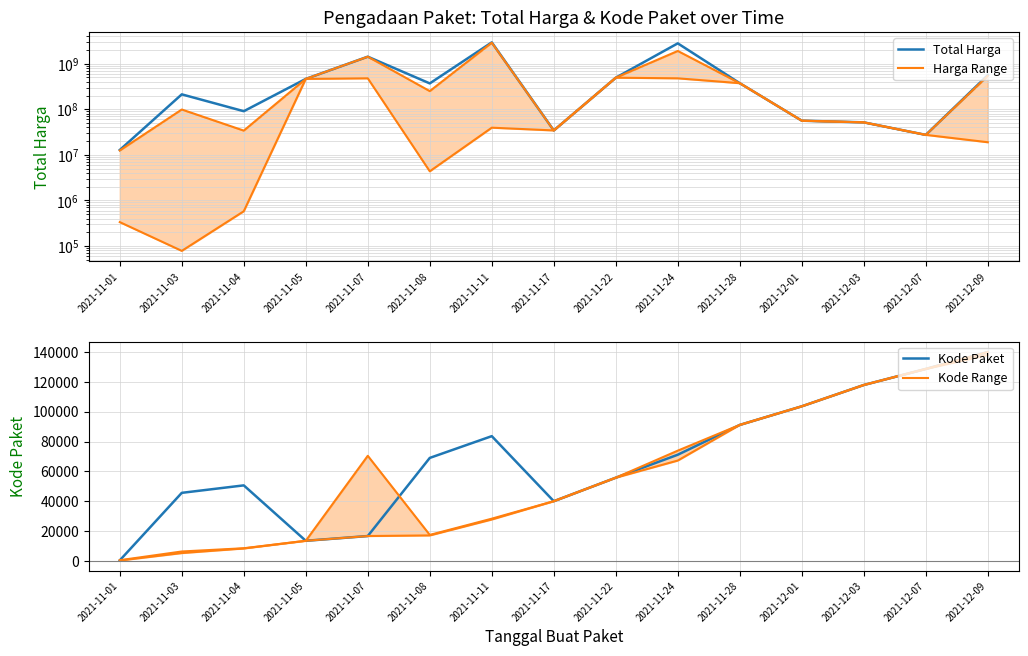

True or false: Kode Range and Total Harga intersect in this chart.

False